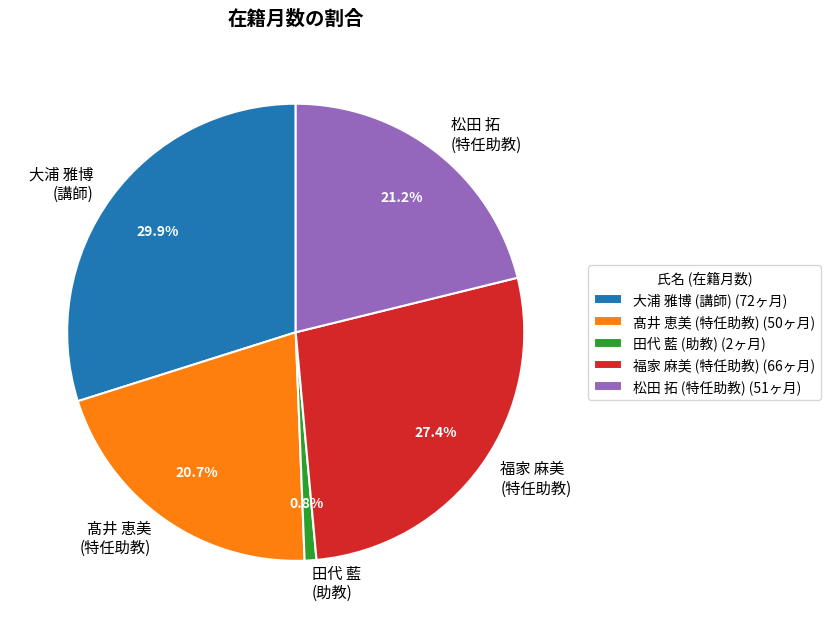

Which has a higher value, 福家 麻美 (特任助教) or 田代 藍 (助教)?

福家 麻美 (特任助教)